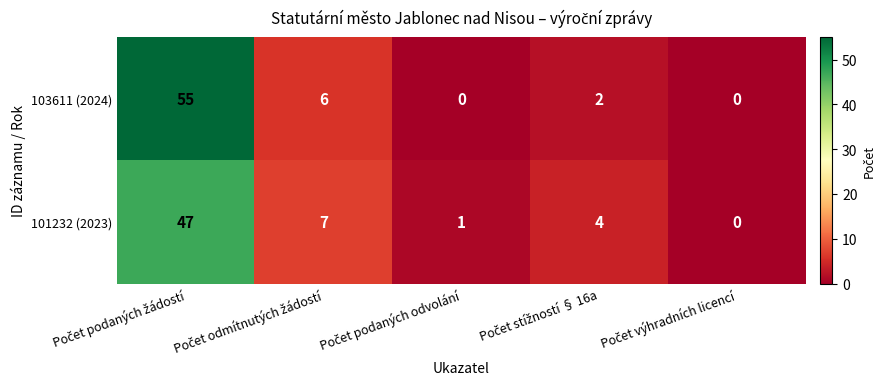

Which series has the largest range (max minus min)?

103611 (2024)